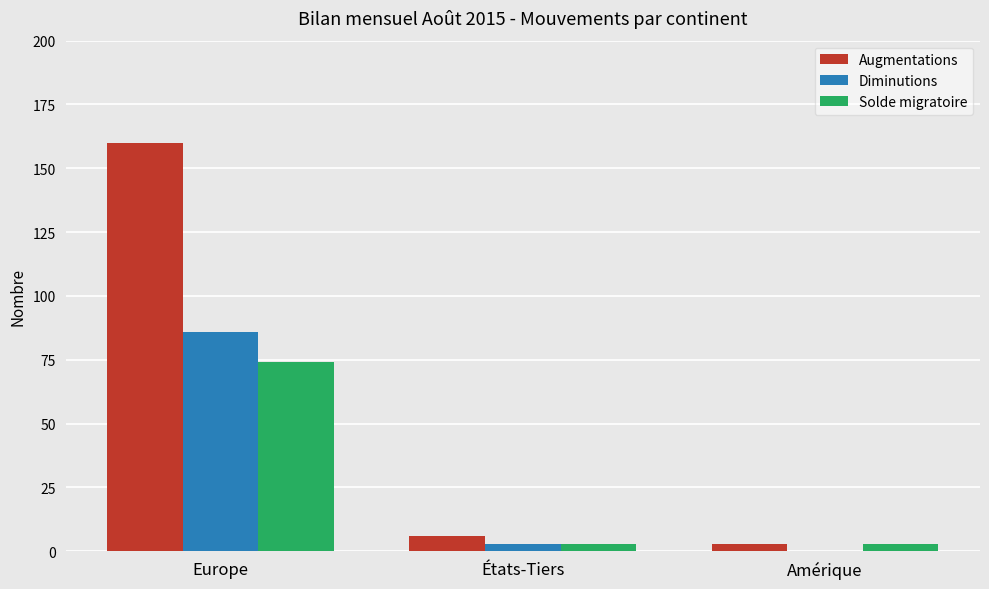

What are all the series names shown in the legend?

Augmentations, Diminutions, Solde migratoire